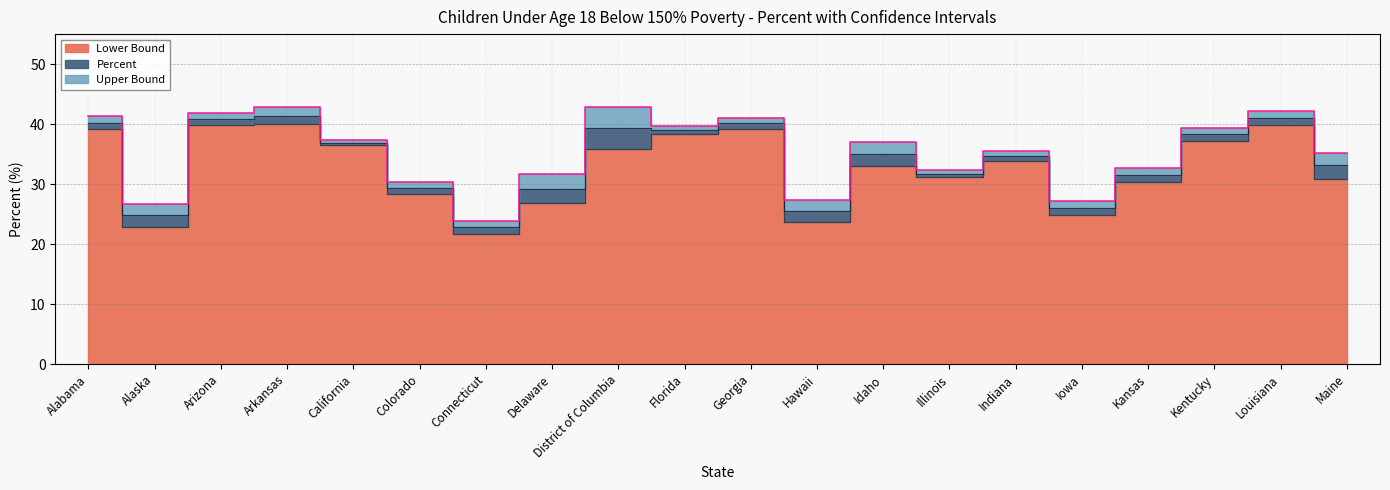

At how many categories does at least one series exceed 36?

10